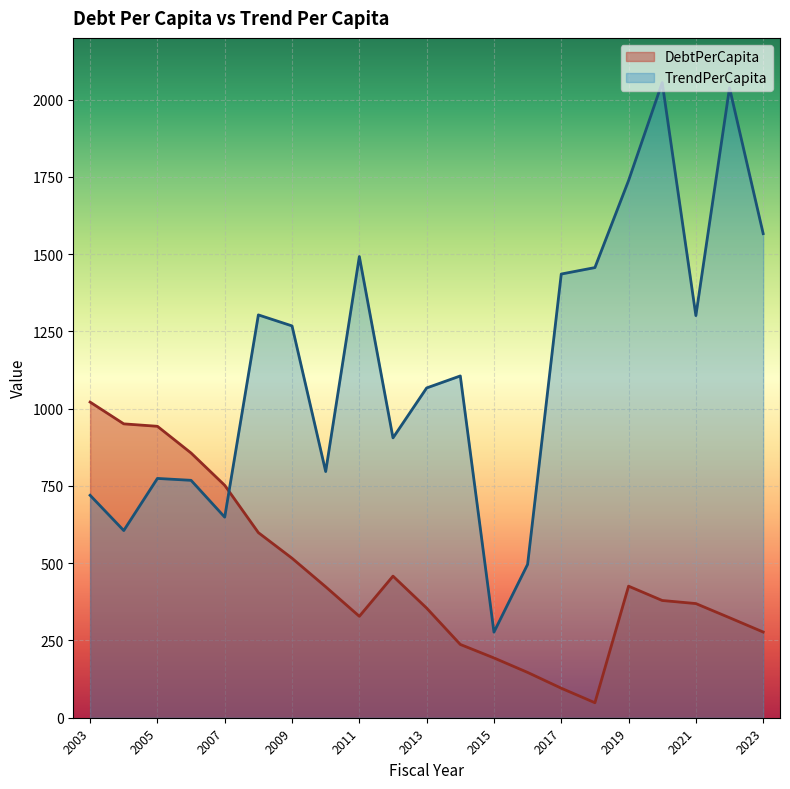

At which category does DebtPerCapita reach its first local peak?

2012